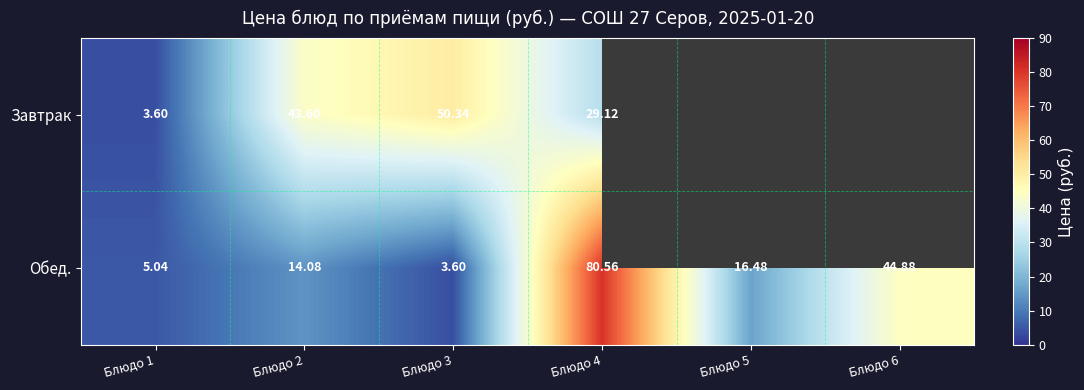

Which series changed the most between Блюдо 3 and Блюдо 4?

Обед.